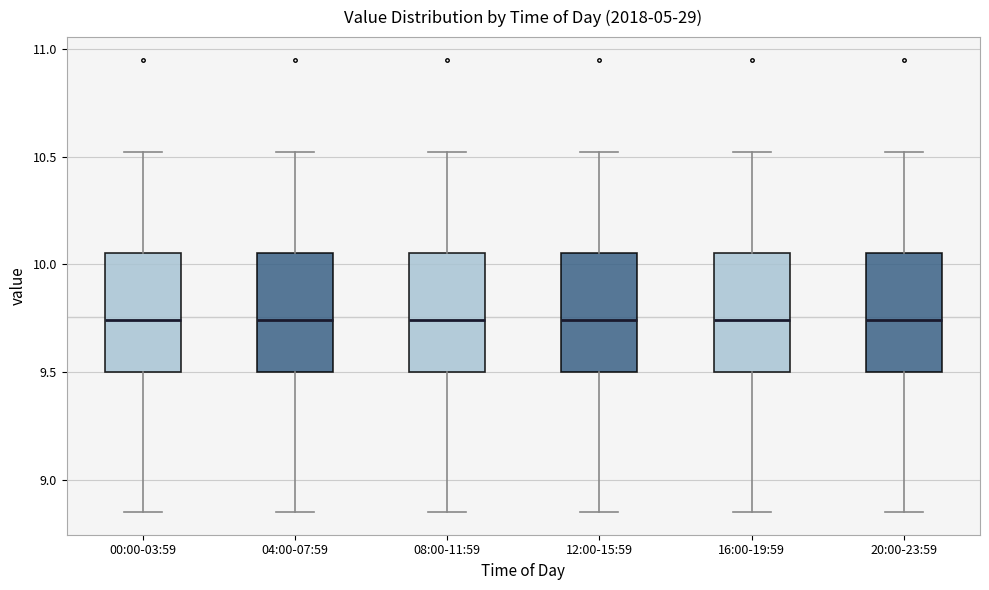

Reading left to right, transcribe this box plot: for each box, give where its median line is, the range the box spans, and where its two whiskers end, as read against the y-axis. The values are not printed on the chart, so give them approximately, as read against the axis.

00:00-03:59: median 9.75, box 9.50 to 10.05, whiskers 8.85 to 10.50
04:00-07:59: median 9.75, box 9.50 to 10.05, whiskers 8.85 to 10.50
08:00-11:59: median 9.75, box 9.50 to 10.05, whiskers 8.85 to 10.50
12:00-15:59: median 9.75, box 9.50 to 10.05, whiskers 8.85 to 10.50
16:00-19:59: median 9.75, box 9.50 to 10.05, whiskers 8.85 to 10.50
20:00-23:59: median 9.75, box 9.50 to 10.05, whiskers 8.85 to 10.50